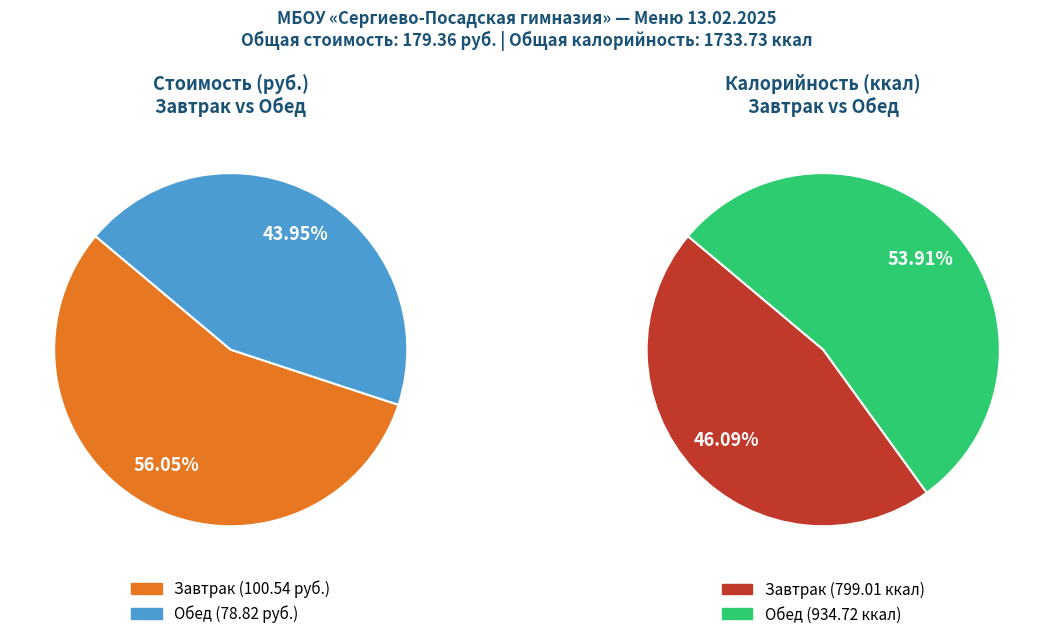

What is the smallest slice in the pie chart?

Обед